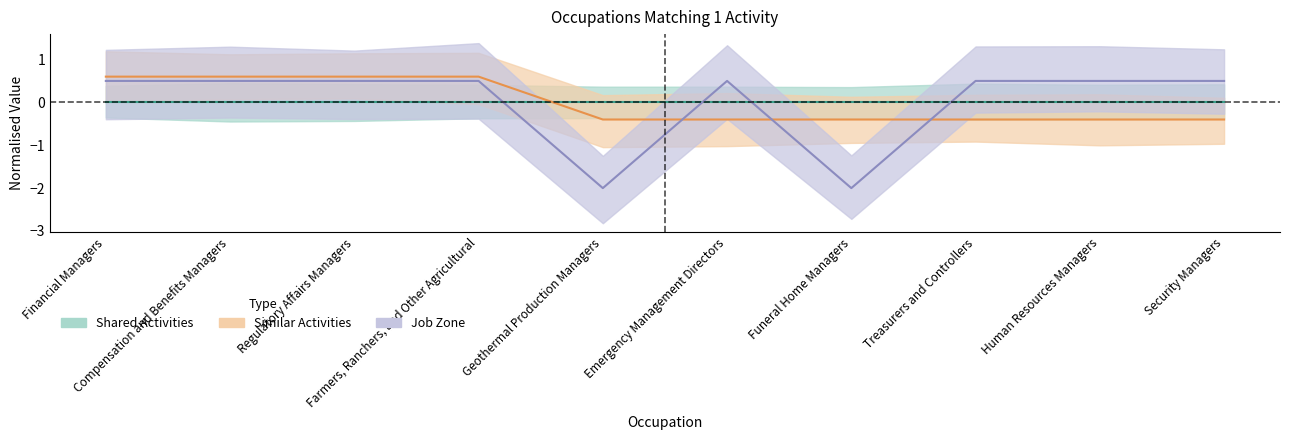

True or false: Job Zone and Shared Activities cross at least once.

True